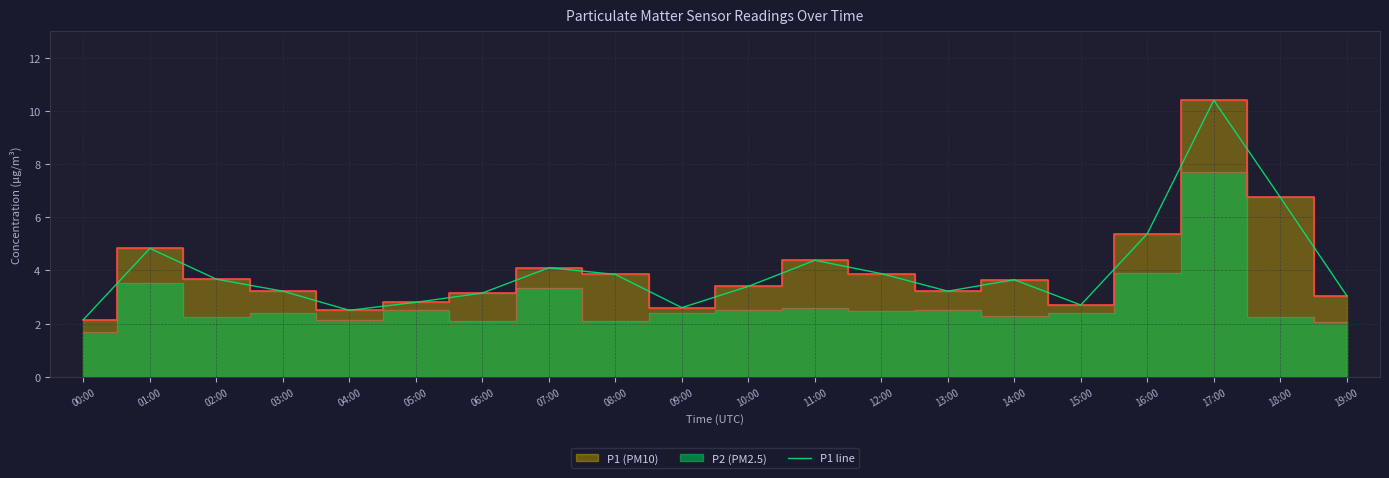

Reading right to left, extract all data points from this chart.

3.0	6.8	10.4	5.4	2.7	3.6	3.2	3.9	4.4	3.4	2.6	3.9	4.1	3.1	2.8	2.5	3.2	3.7	4.8	2.1